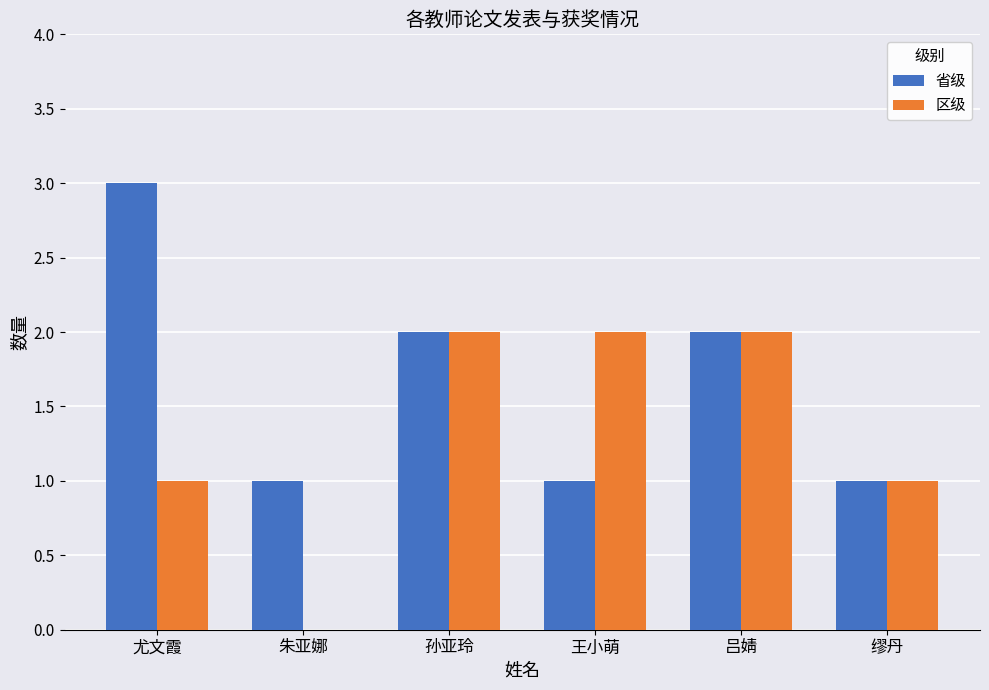

What is the maximum value shown in the chart?

3